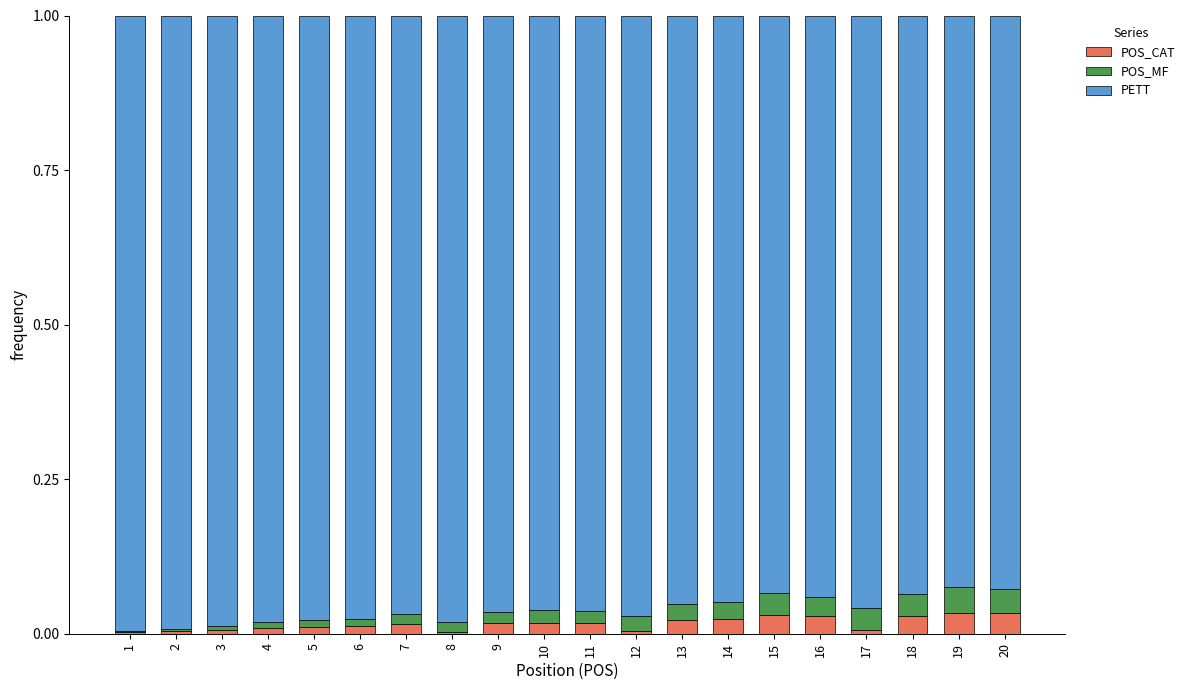

The value of POS_CAT at 1 is 0.0. True or false?

True